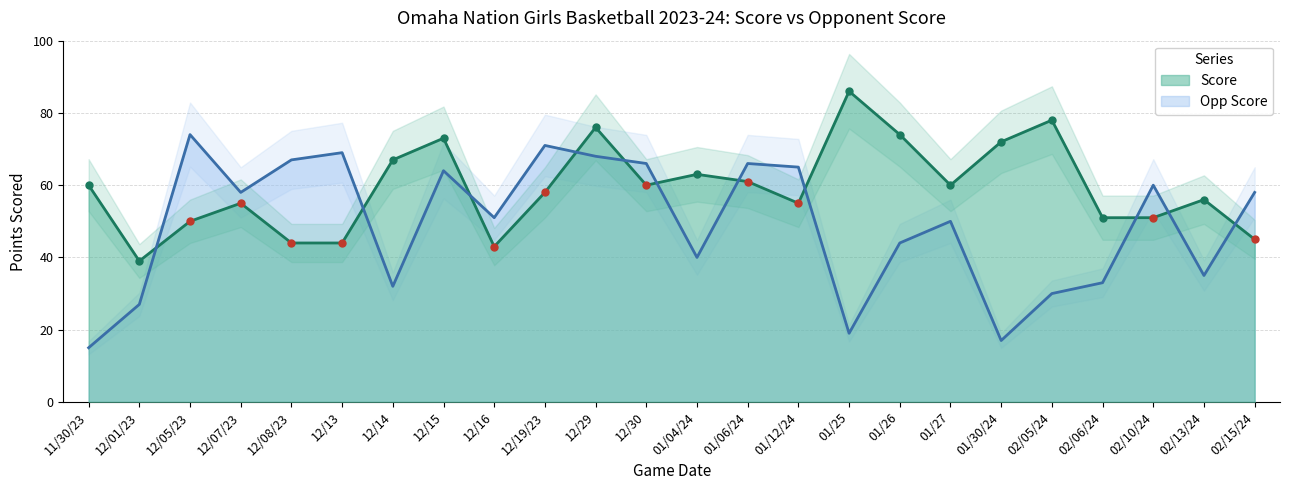

At which category is the sum across all series the highest?

12/29